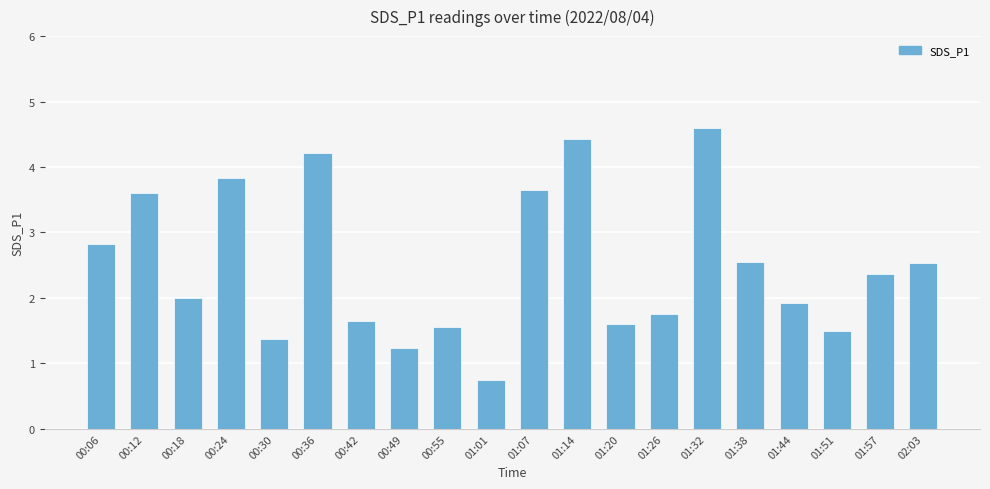

What is the minimum value shown in the chart?

0.8